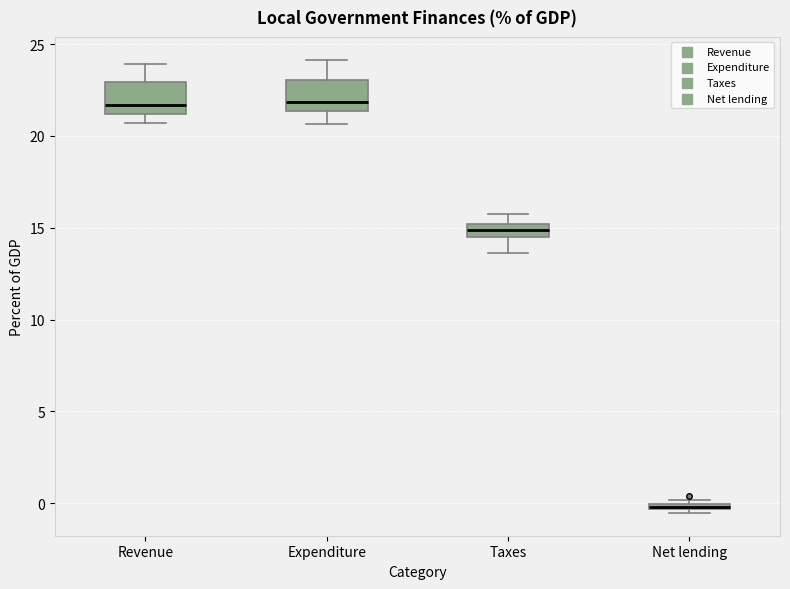

Where does the median line of the box for Revenue sit on the y-axis? The values are not printed on the chart, so give them approximately, as read against the axis.

21.5